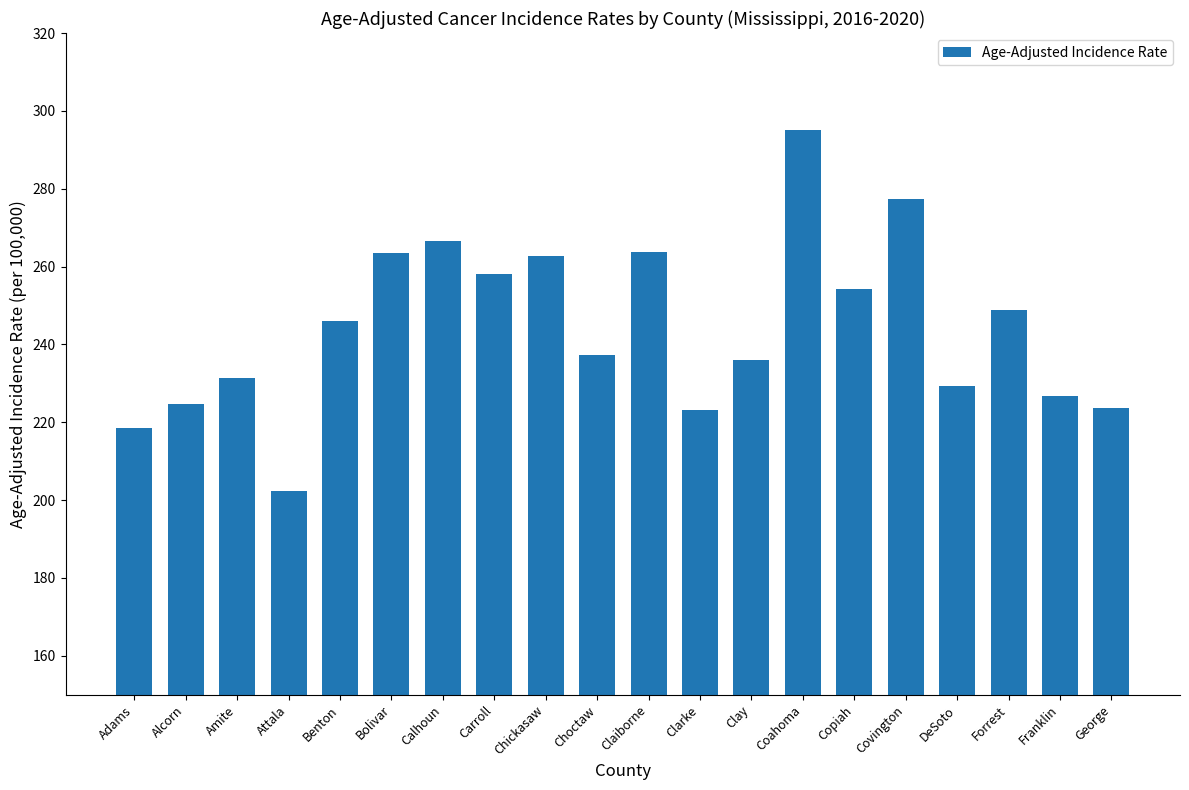

What position from the right is Coahoma?

7